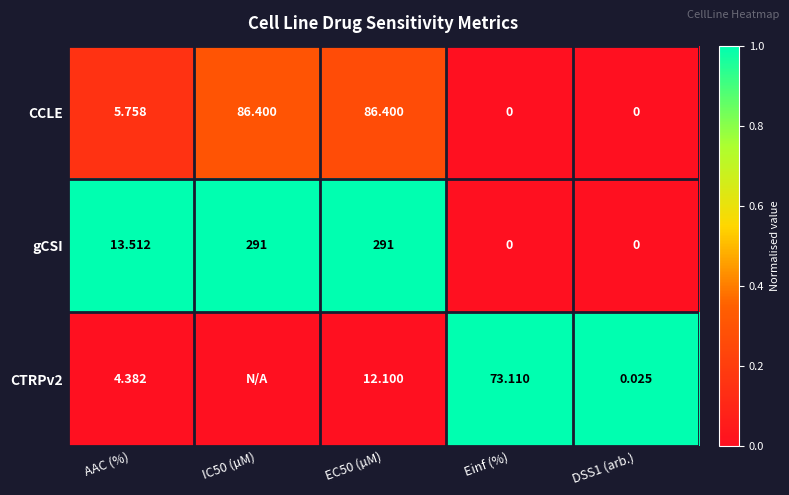

Which series changed the most between AAC (%) and EC50 (µM)?

gCSI